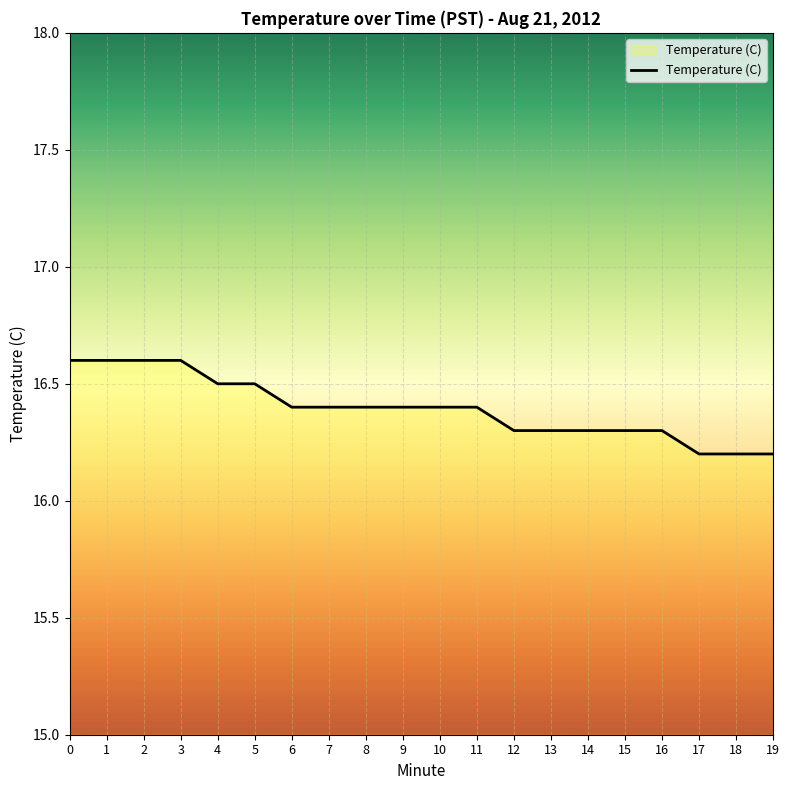

Reading right to left, extract all data points from this chart.

16.2	16.2	16.2	16.3	16.3	16.3	16.3	16.3	16.4	16.4	16.4	16.4	16.4	16.4	16.5	16.5	16.6	16.6	16.6	16.6